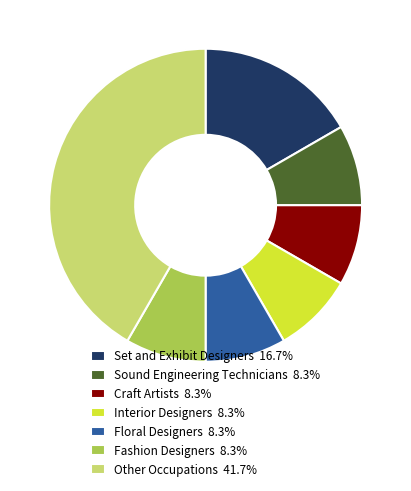

Does any single category account for the majority?

No